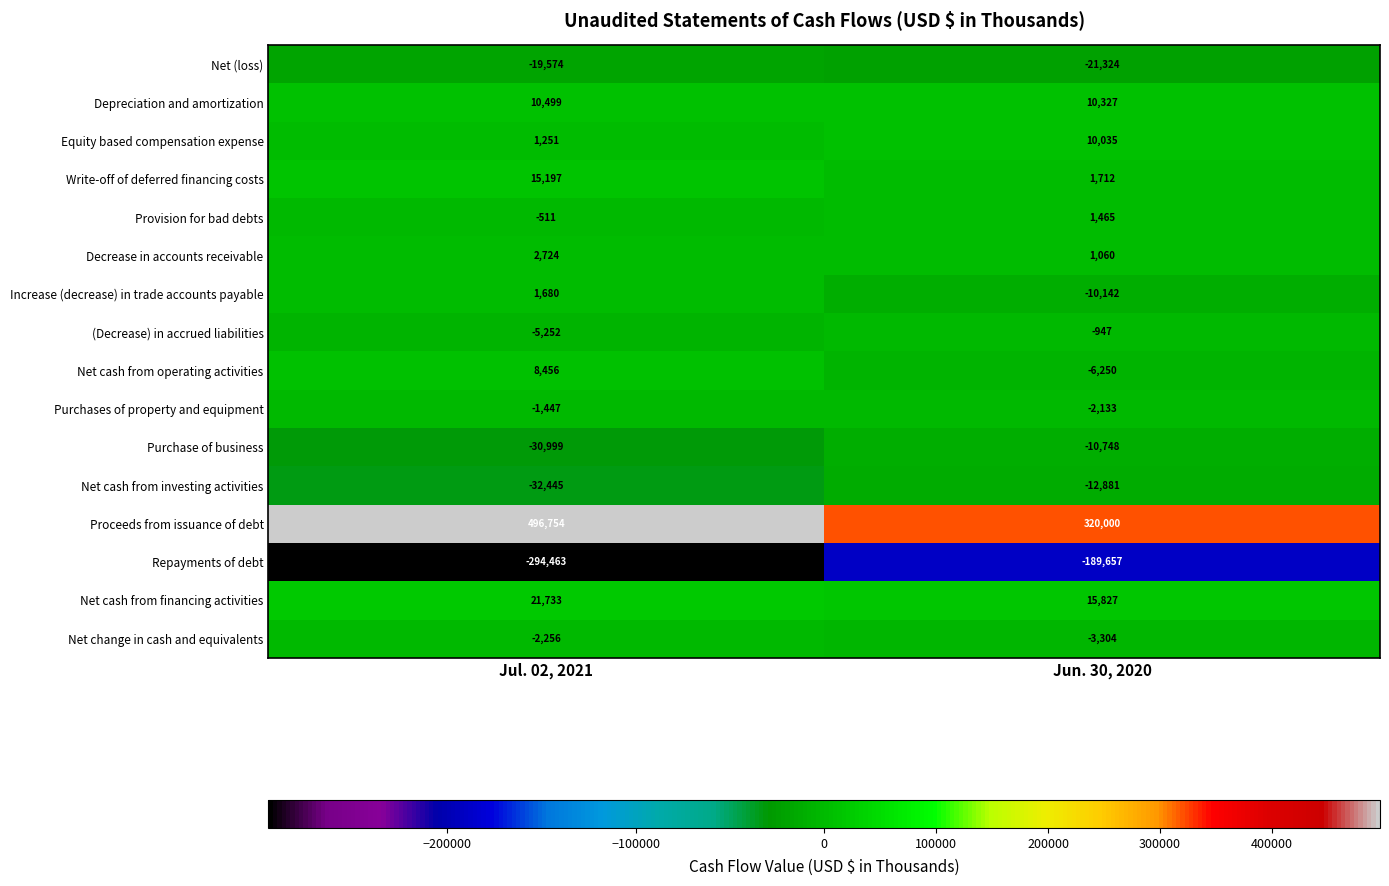

Is the value of Increase (decrease) in trade accounts payable at Jul. 02, 2021 greater than the value of Purchases of property and equipment at Jun. 30, 2020?

Yes